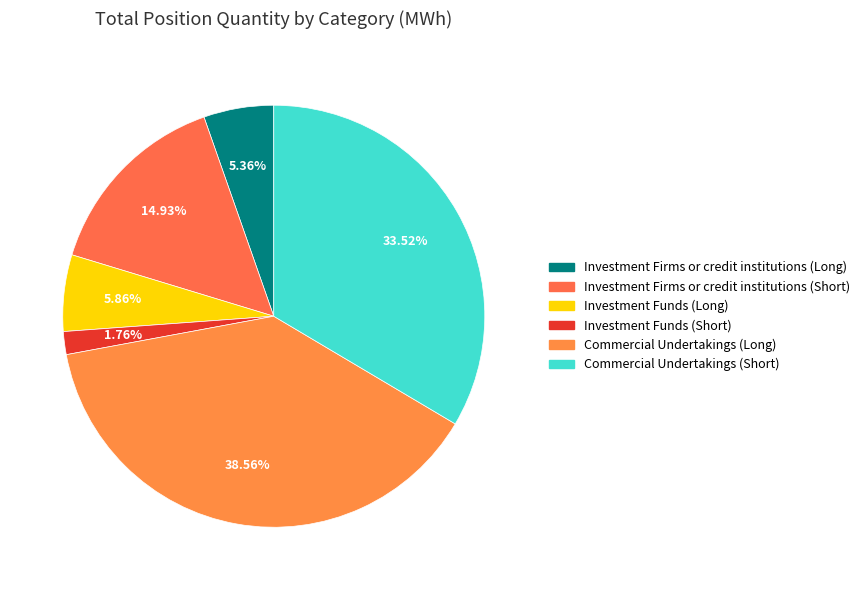

Is there a majority slice in this chart?

No